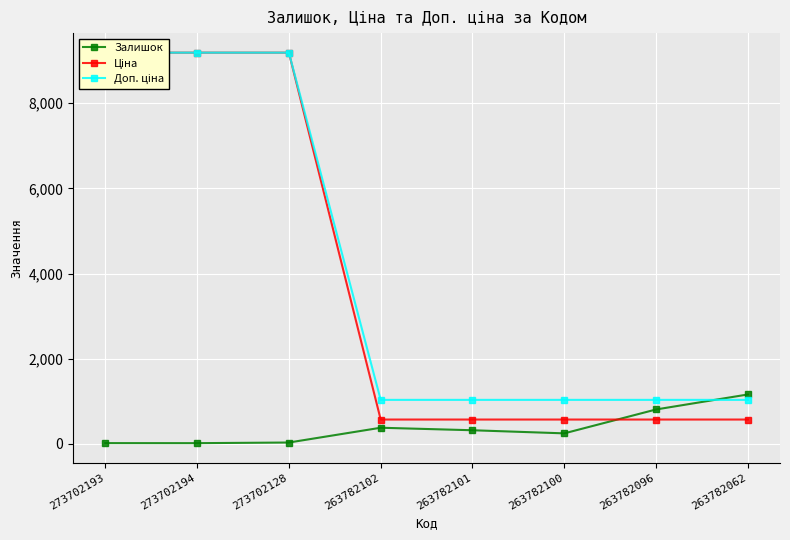

Is the value of Доп. ціна at 263782100 greater than the value of Ціна at 263782096?

Yes